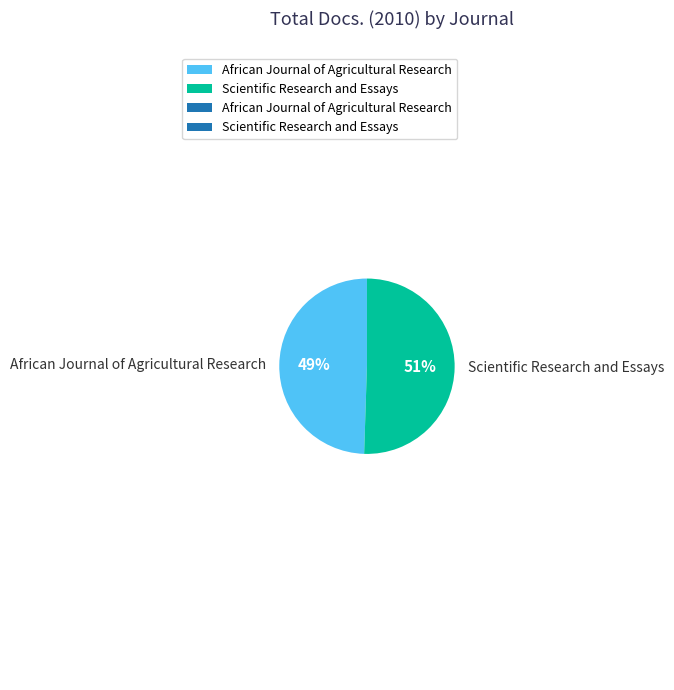

Between Scientific Research and Essays and African Journal of Agricultural Research, which is larger?

Scientific Research and Essays